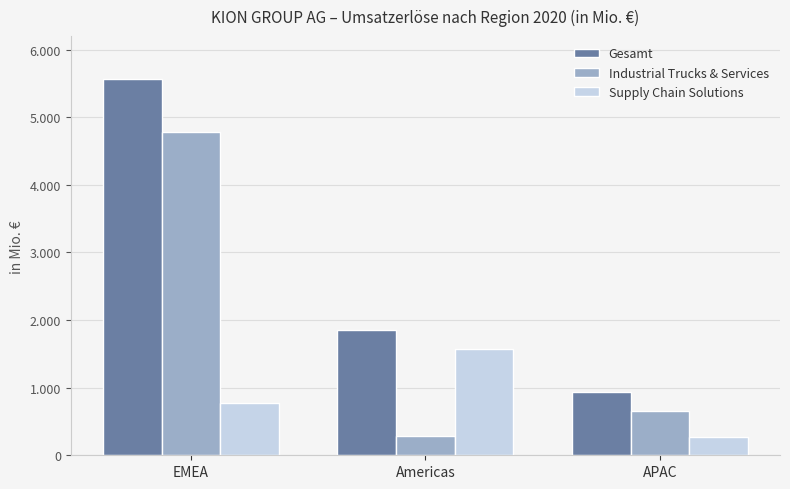

Where does the Gesamt series first go above 1846?

EMEA